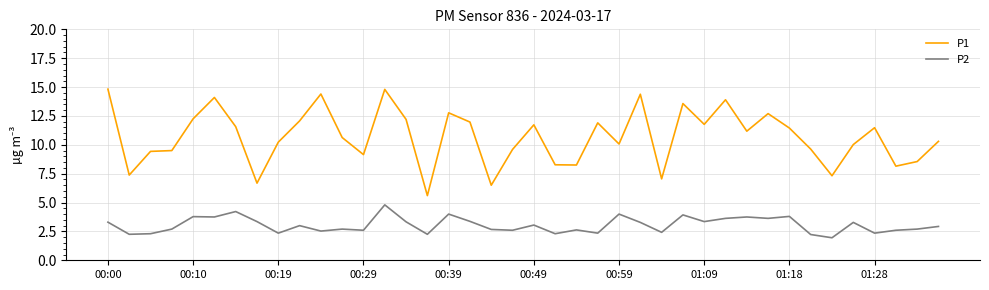

What is the minimum value for P1?

5.6